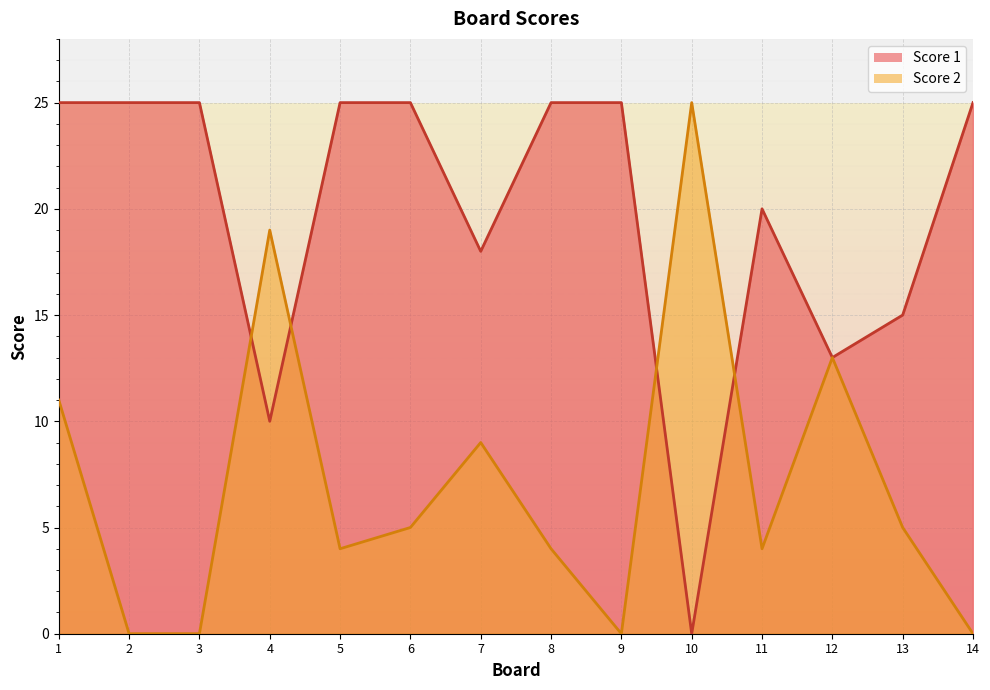

At 4, list the series in order from largest to smallest.

Score 2, Score 1